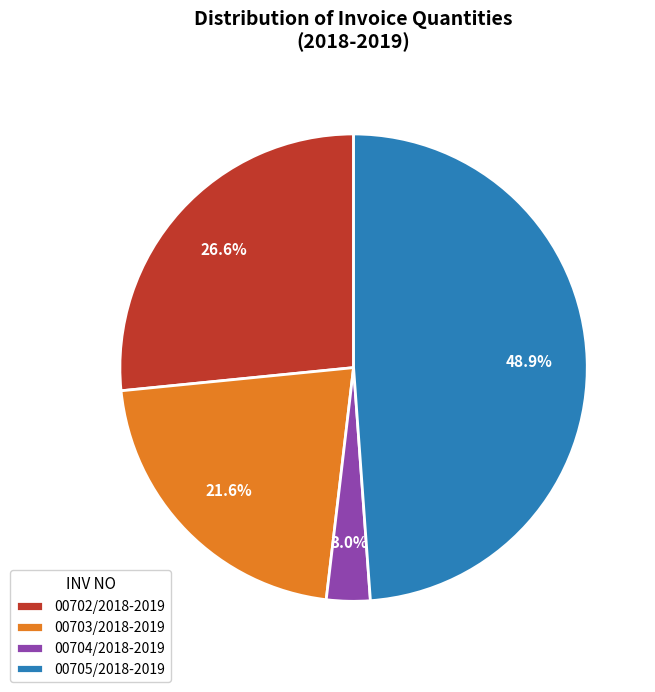

To the nearest percent, what is the combined percentage of 00704/2018-2019 and 00702/2018-2019?

30%